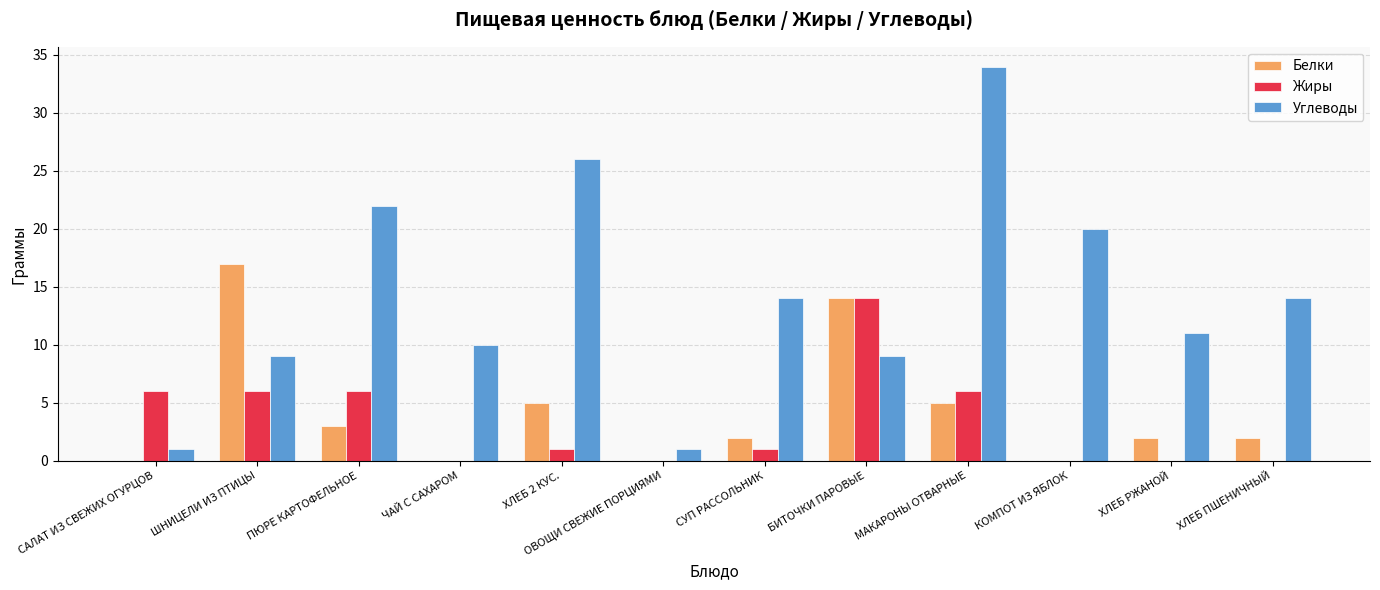

Reading left to right, list all the values displayed in this chart.

Белки: 0	17	3	0	5	0	2	14	5	0	2	2
Жиры: 6	6	6	0	1	0	1	14	6	0	0	0
Углеводы: 1	9	22	10	26	1	14	9	34	20	11	14